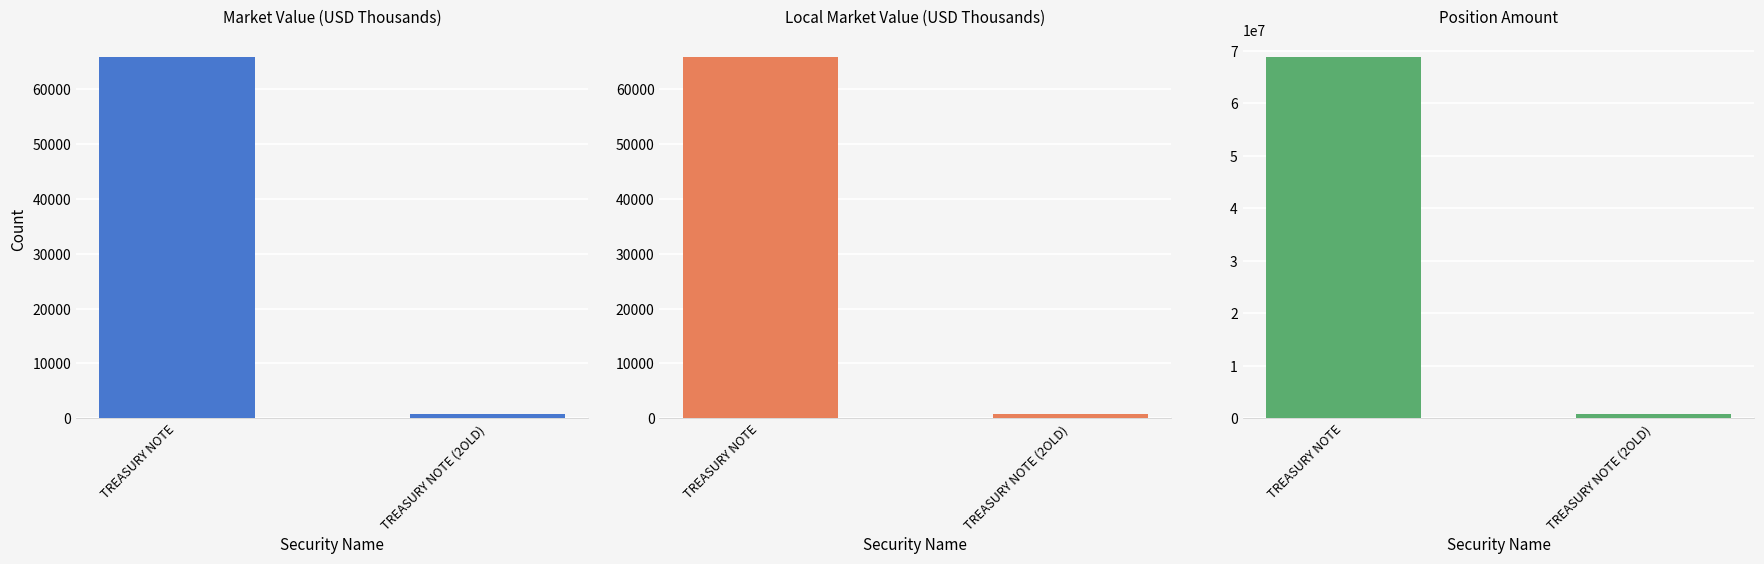

Rank the series at TREASURY NOTE (2OLD) from lowest to highest value.

Market Value (USD Thousands), Local Market Value (USD Thousands), Position Amount